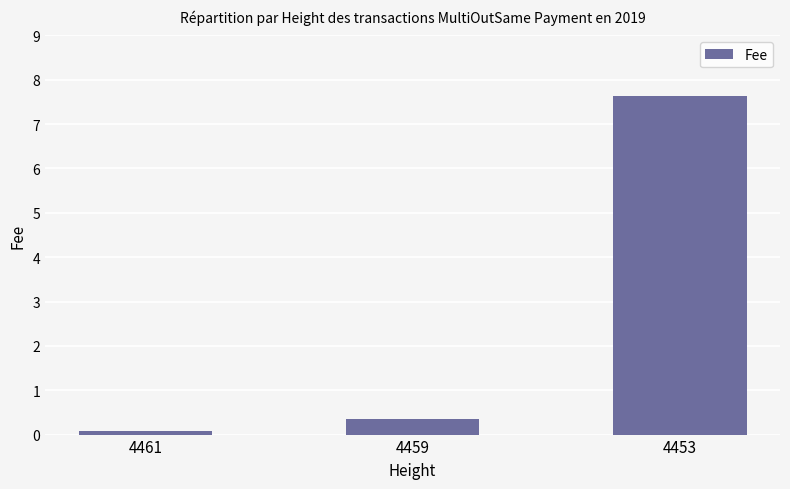

The value at 4453 is 12.0. True or false?

False